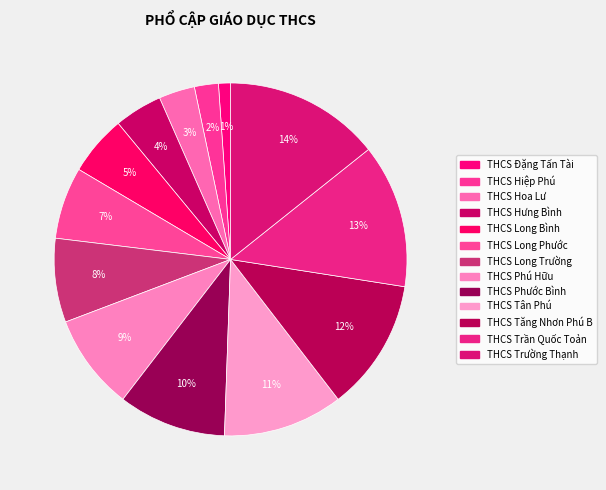

Count the number of slices in the pie.

13